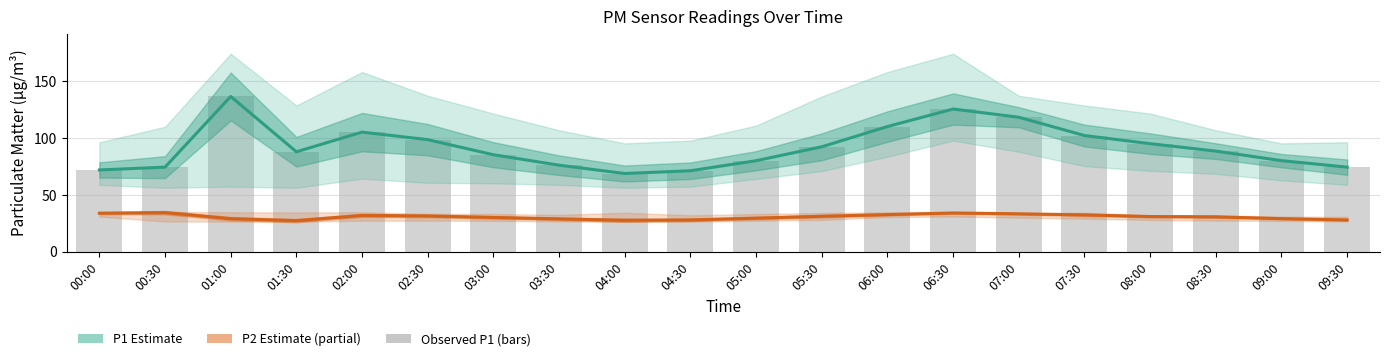

How many groups of bars are there?

20